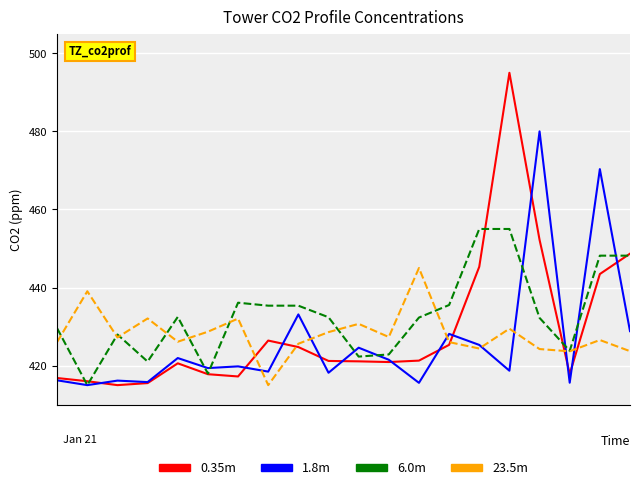

What are all the series names shown in the legend?

0.35m, 1.8m, 6.0m, 23.5m